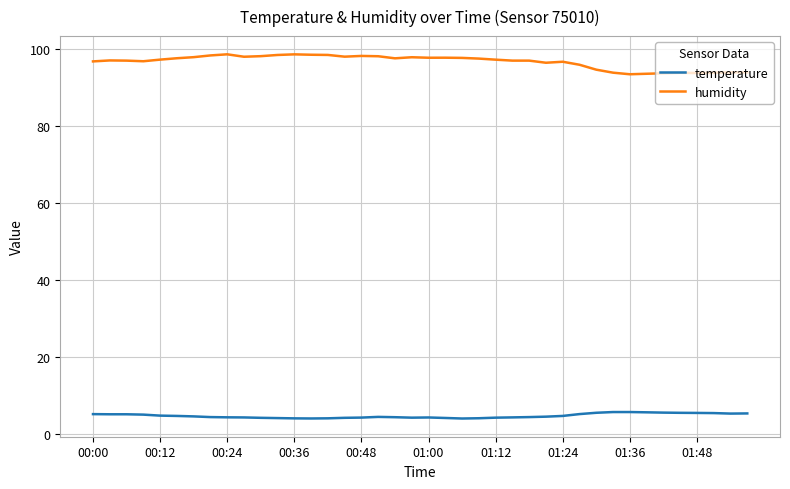

True or false: temperature and humidity cross at least once.

False